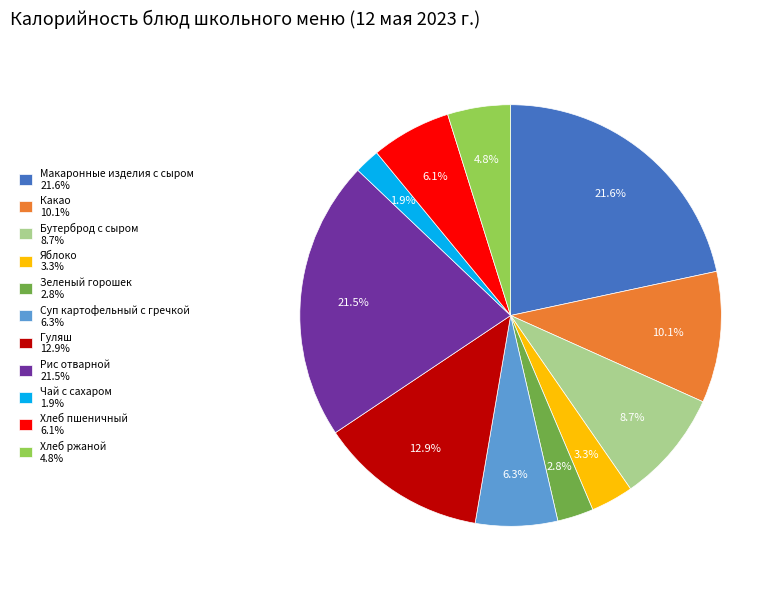

What is the total percentage of Бутерброд с сыром and Чай с сахаром?

10.6%